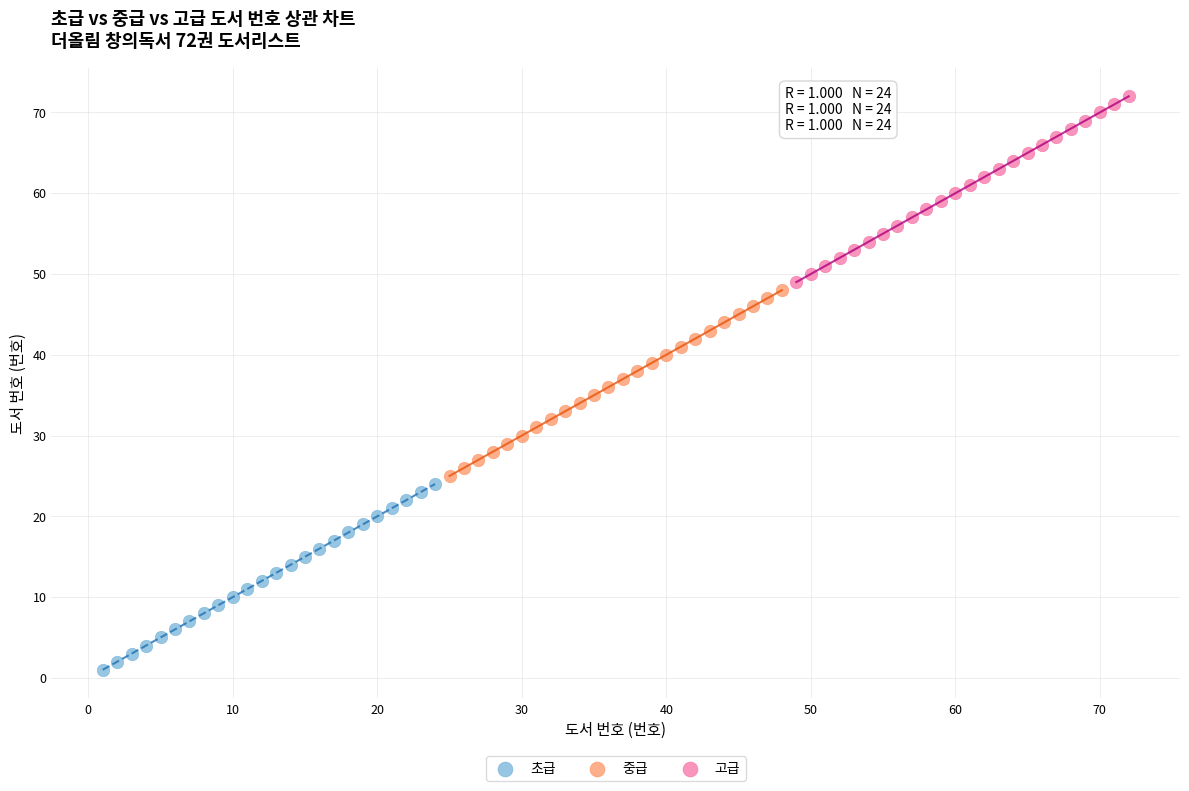

Which series contains the lowest Y value?

초급